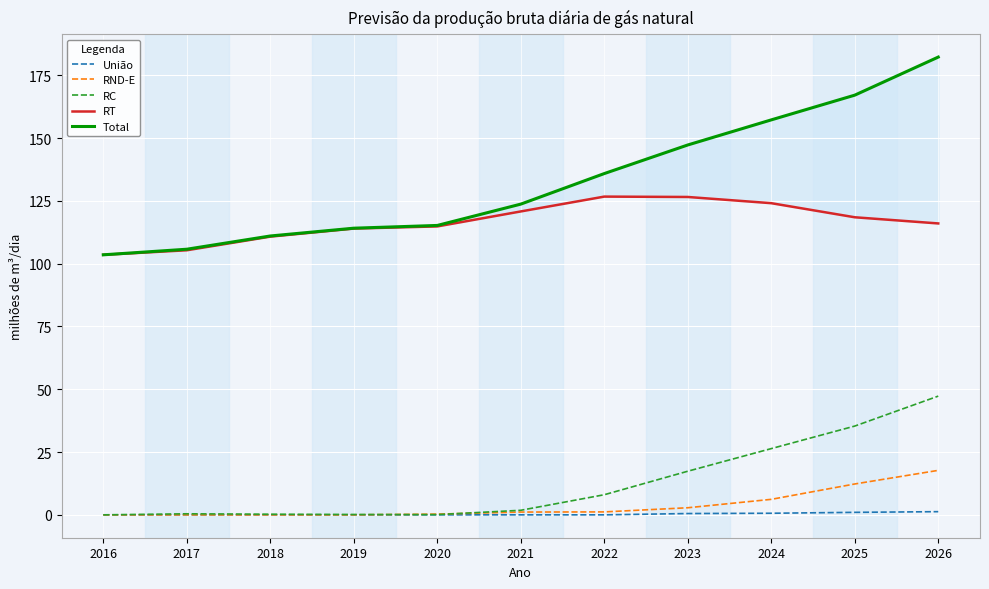

How many data points in RC are less than 1?

5